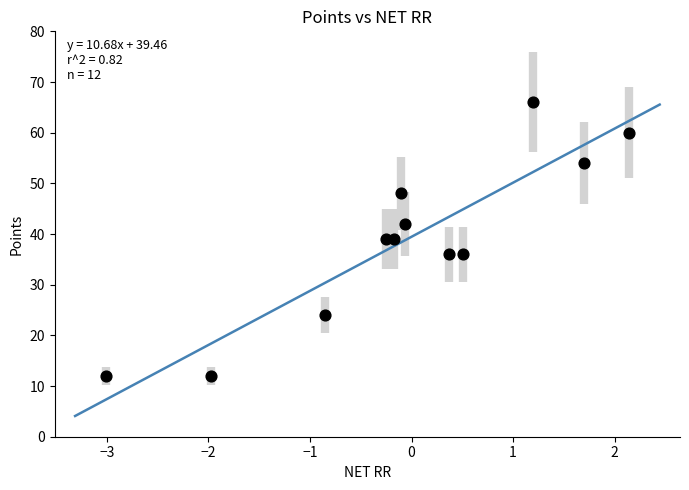

What is the range of Y values (max minus min)?

54